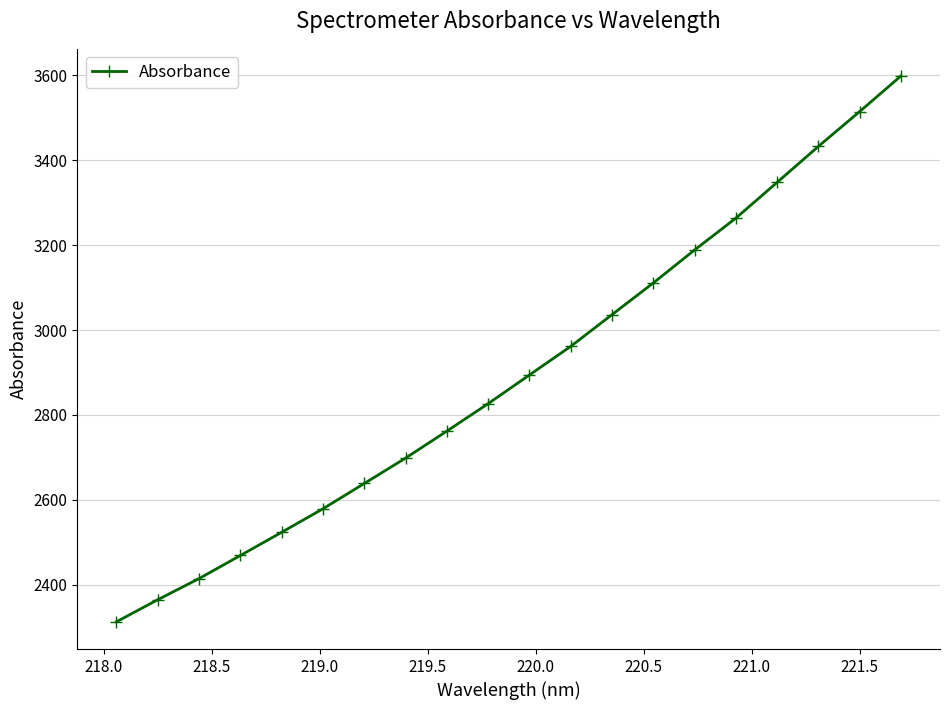

How many lines are shown in the chart?

1